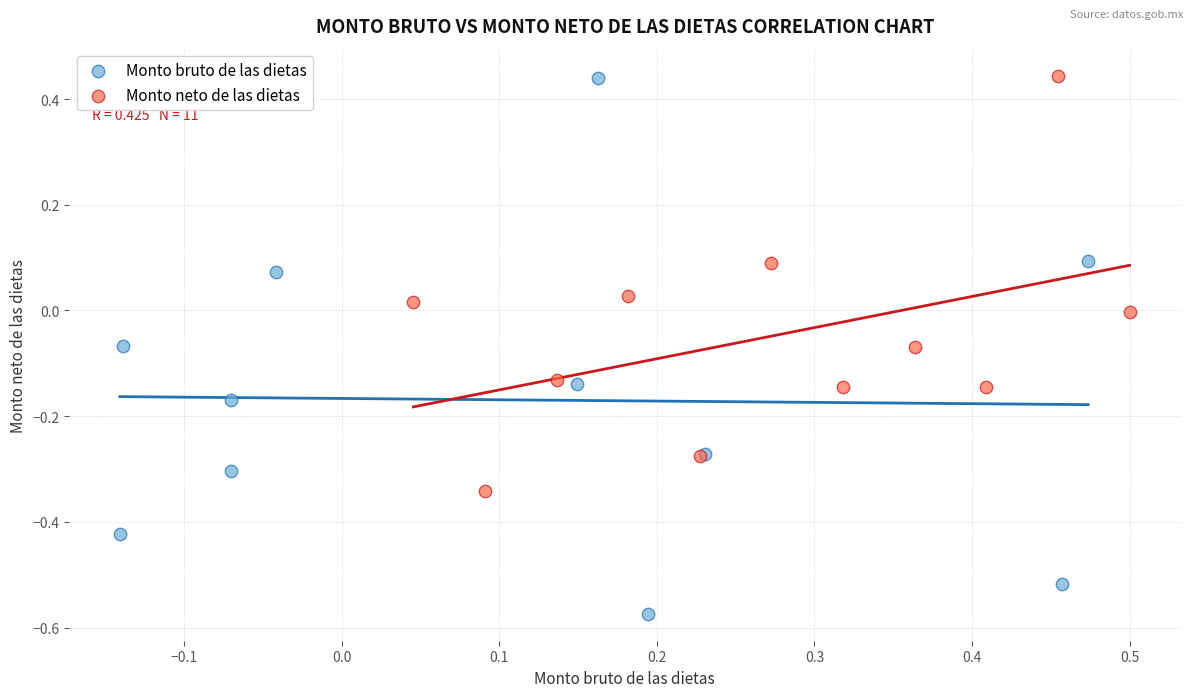

Which series has the largest Y range (max minus min)?

Monto bruto de las dietas